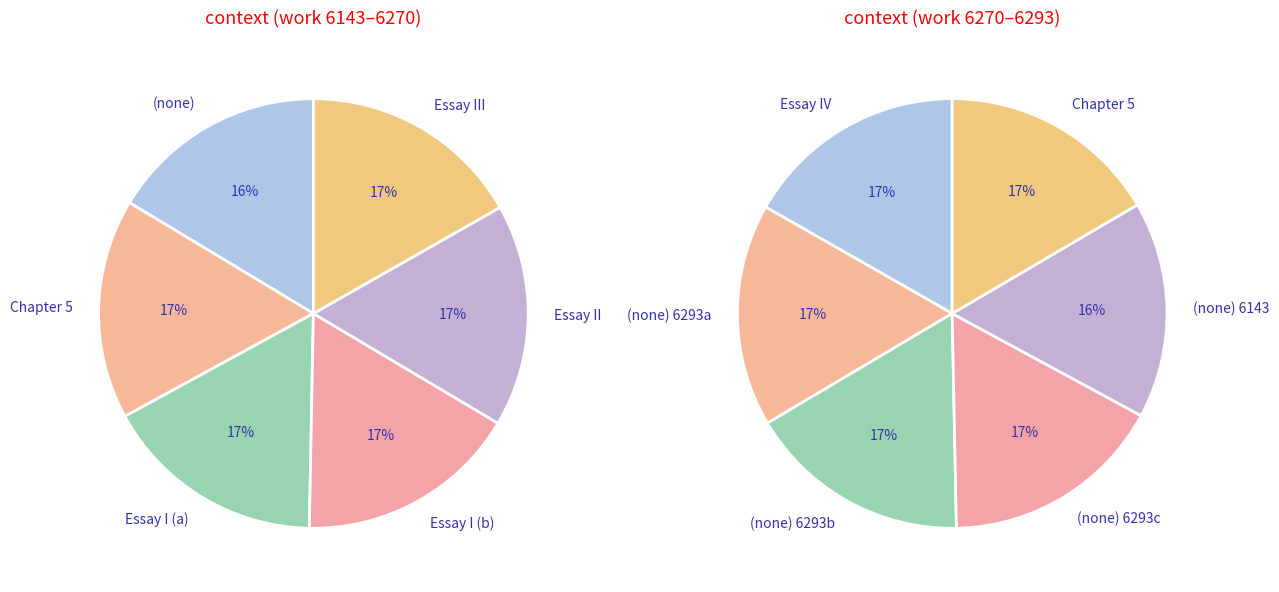

Rank the series by their average value, from highest to lowest.

right, left